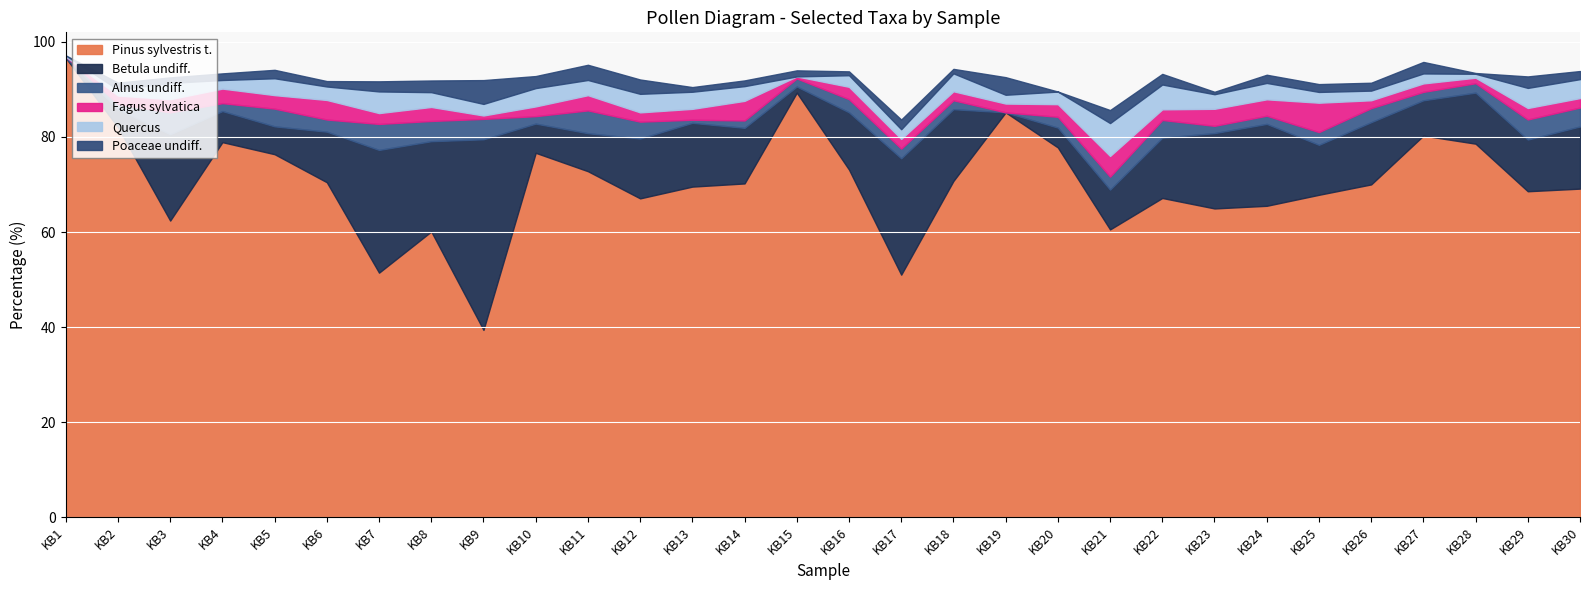

What is the sum of all Betula undiff. values?

358.8